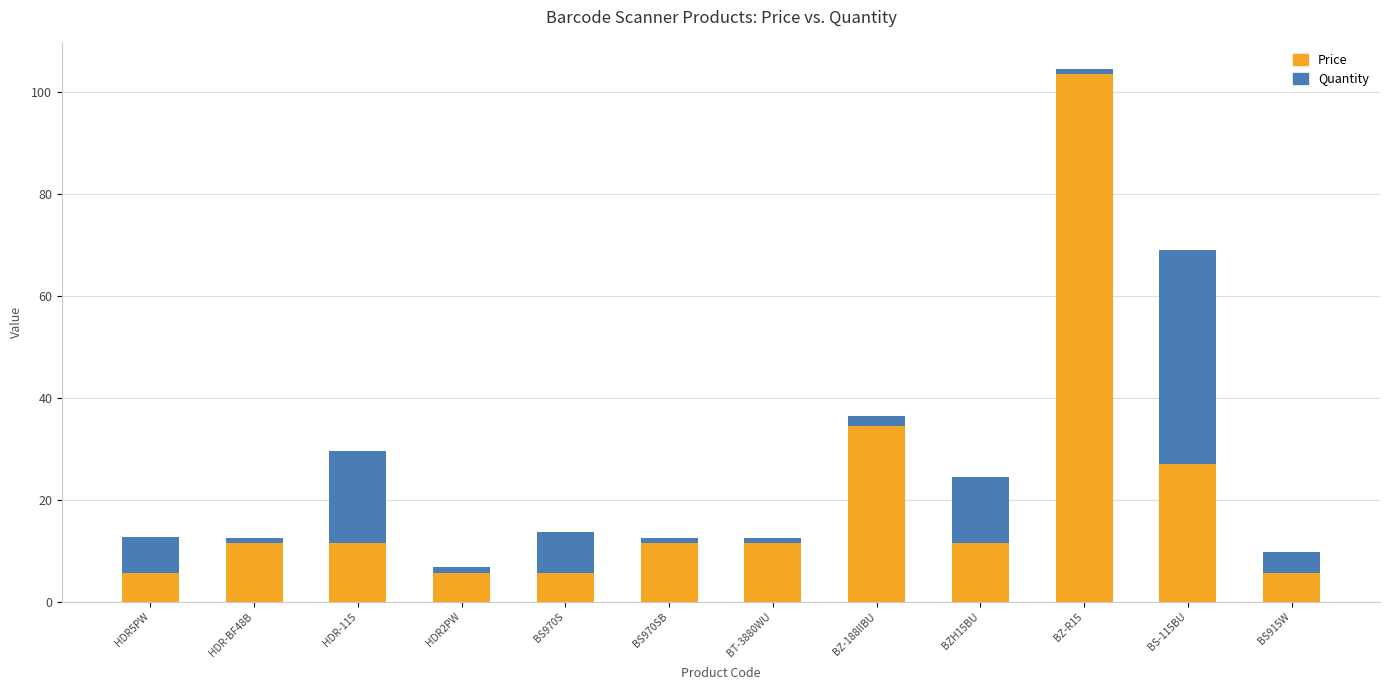

Reading right to left, what are the values for Price?

BS915W=5.8	BS-115BU=27.0	BZ-R15=103.5	BZH15BU=11.5	BZ-188IIBU=34.5	BT-3880WU=11.5	BS970SB=11.5	BS970S=5.8	HDR2PW=5.8	HDR-115=11.5	HDR-BF48B=11.5	HDR5PW=5.8